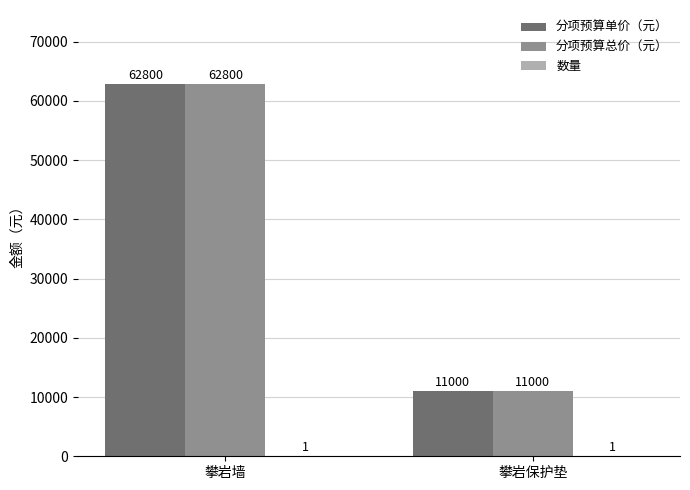

What is the average value of the 分项预算单价（元） series?

36900